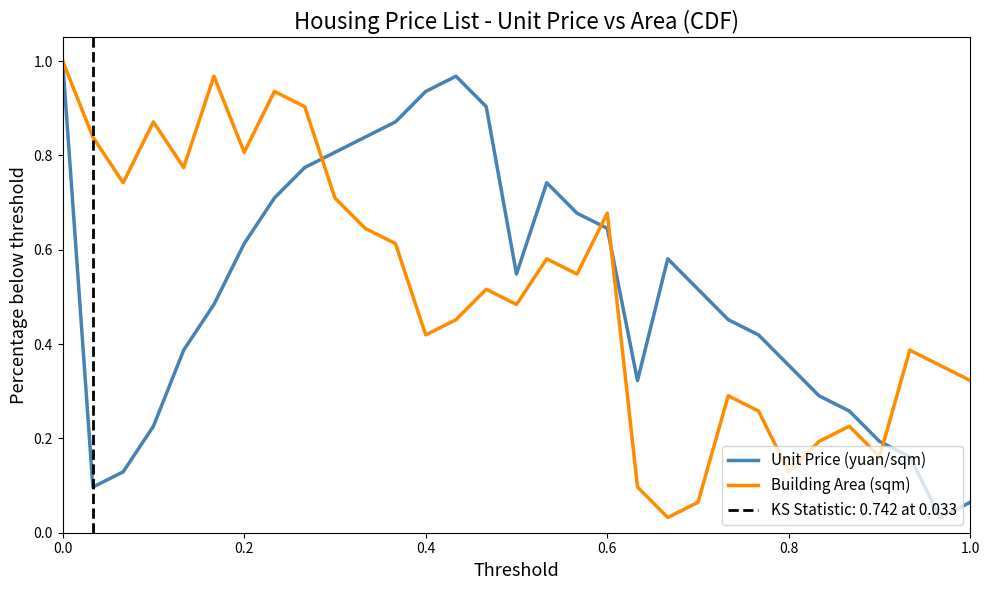

In Building Area (sqm), how many points are lower than both neighbors (excluding endpoints)?

9